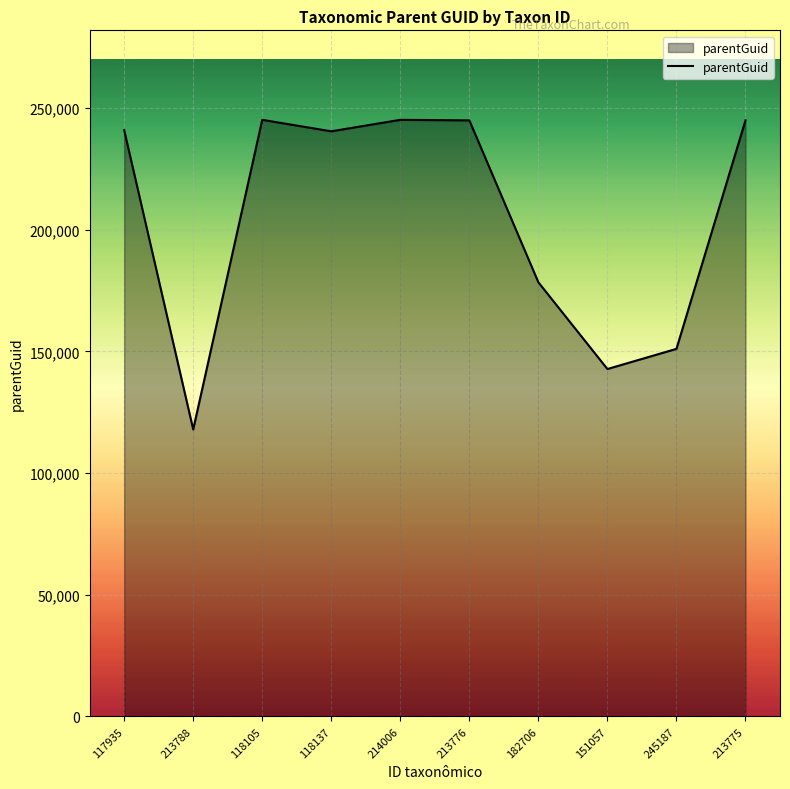

True or false: the data shows 226695 at 245187.

False